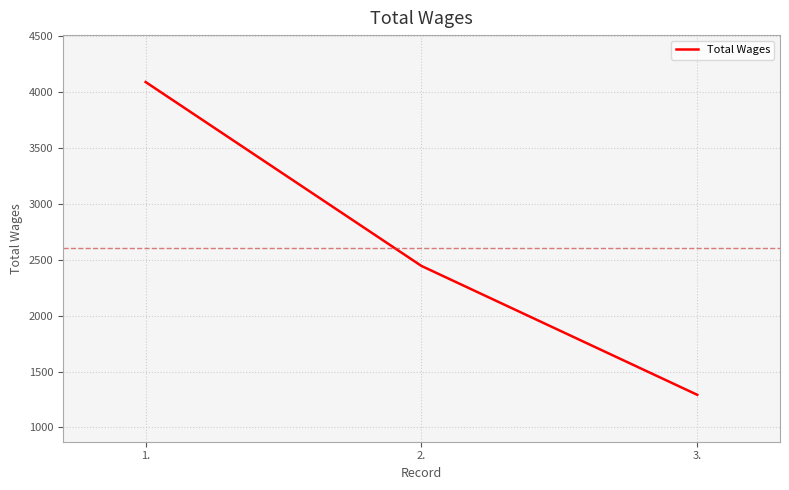

Which has a higher value, 1. or 2.?

1.